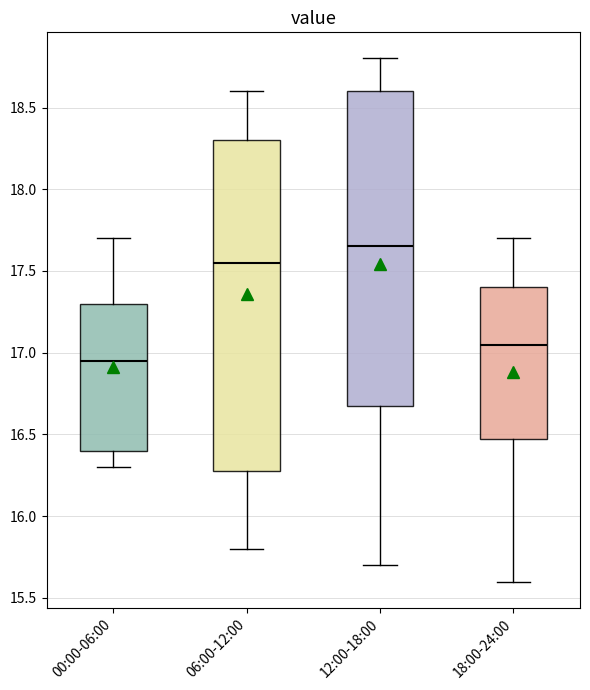

Which box is the tallest, from its lower edge to its upper edge?

06:00-12:00